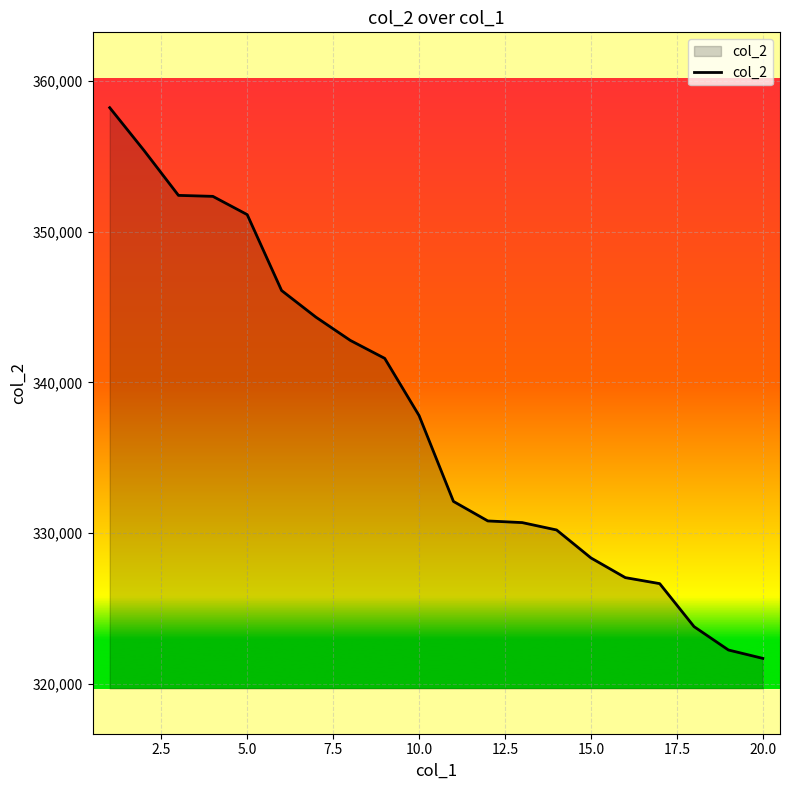

What is the difference between the maximum and minimum values?

36546